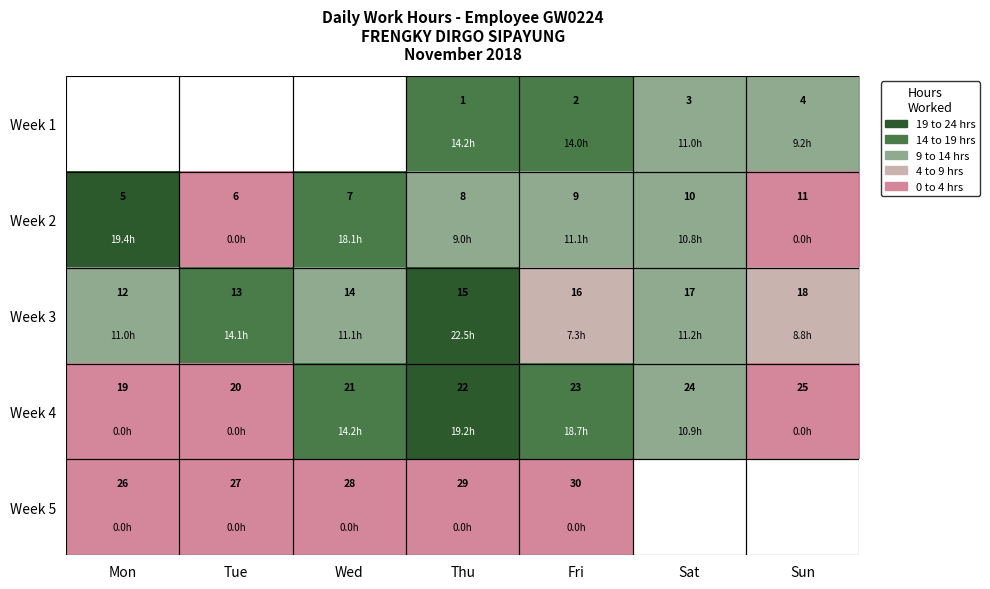

Rank the categories by Week 2 value from highest to lowest.

Sun, Sat, Fri, Thu, Wed, Tue, Mon